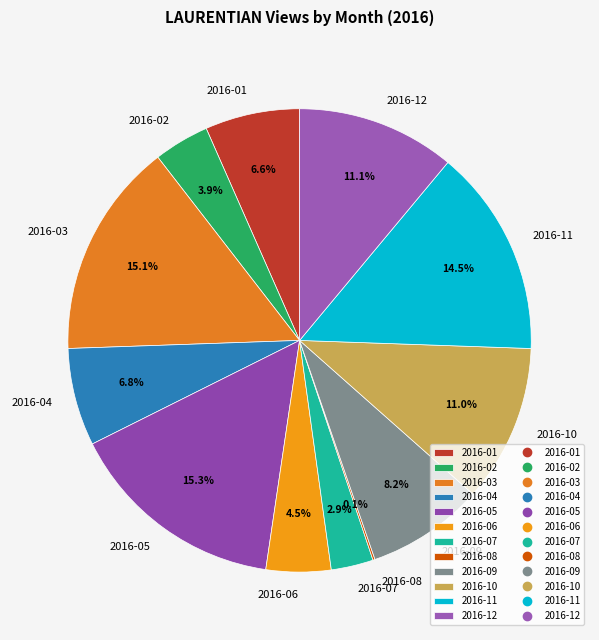

To the nearest percent, what percentage of the pie is 2016-04?

7%